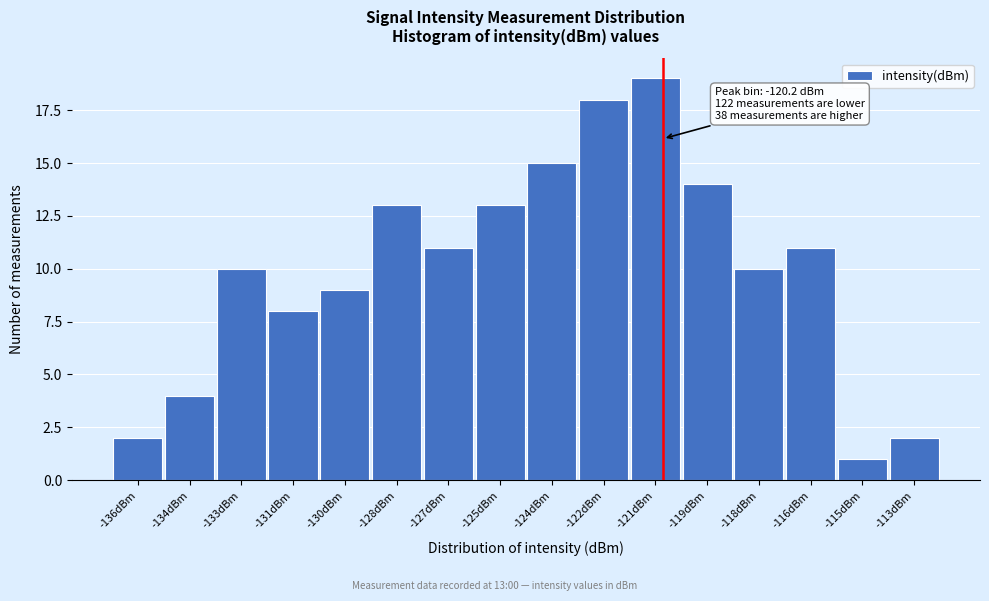

Reading right to left, what are all the values shown in this chart?

-113dBm=2	-115dBm=1	-116dBm=11	-118dBm=10	-119dBm=14	-121dBm=19	-122dBm=18	-124dBm=15	-125dBm=13	-127dBm=11	-128dBm=13	-130dBm=9	-131dBm=8	-133dBm=10	-134dBm=4	-136dBm=2